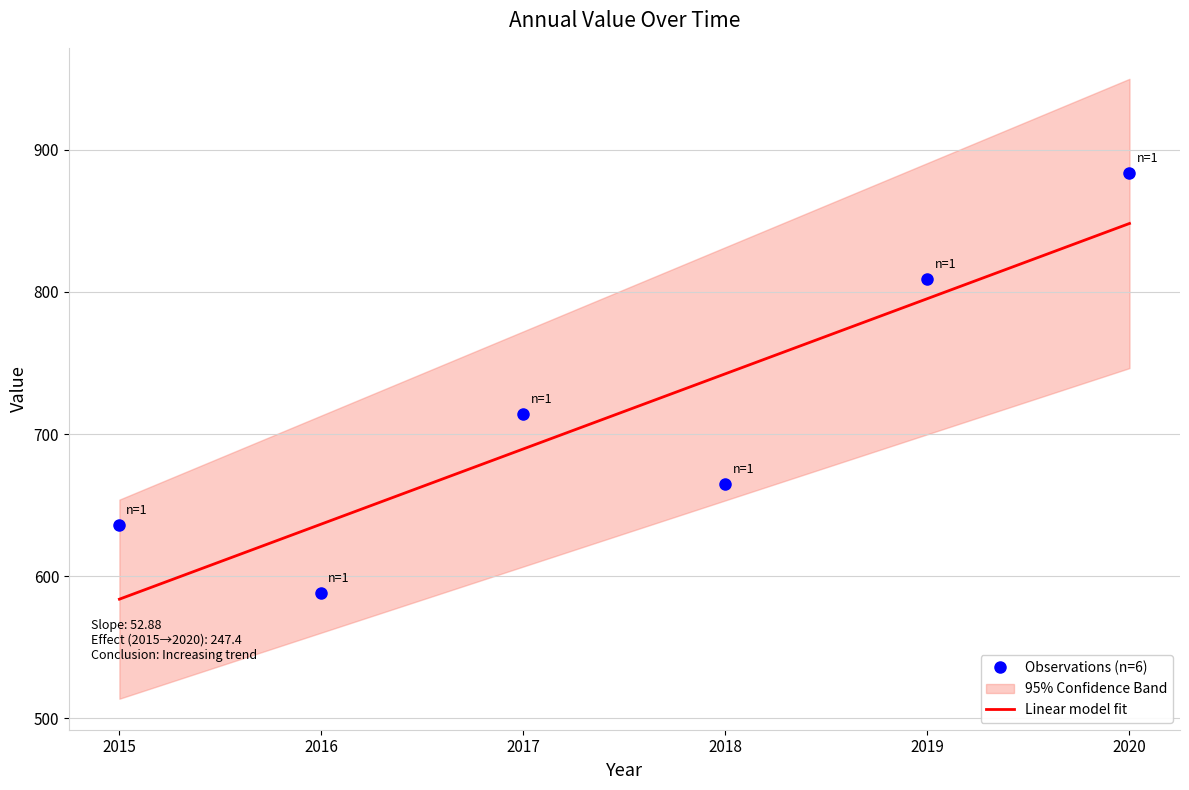

Reading left to right, transcribe all the data shown in this chart.

2015=636.0	2016=588.2	2017=714.2	2018=665.0	2019=809.2	2020=883.4